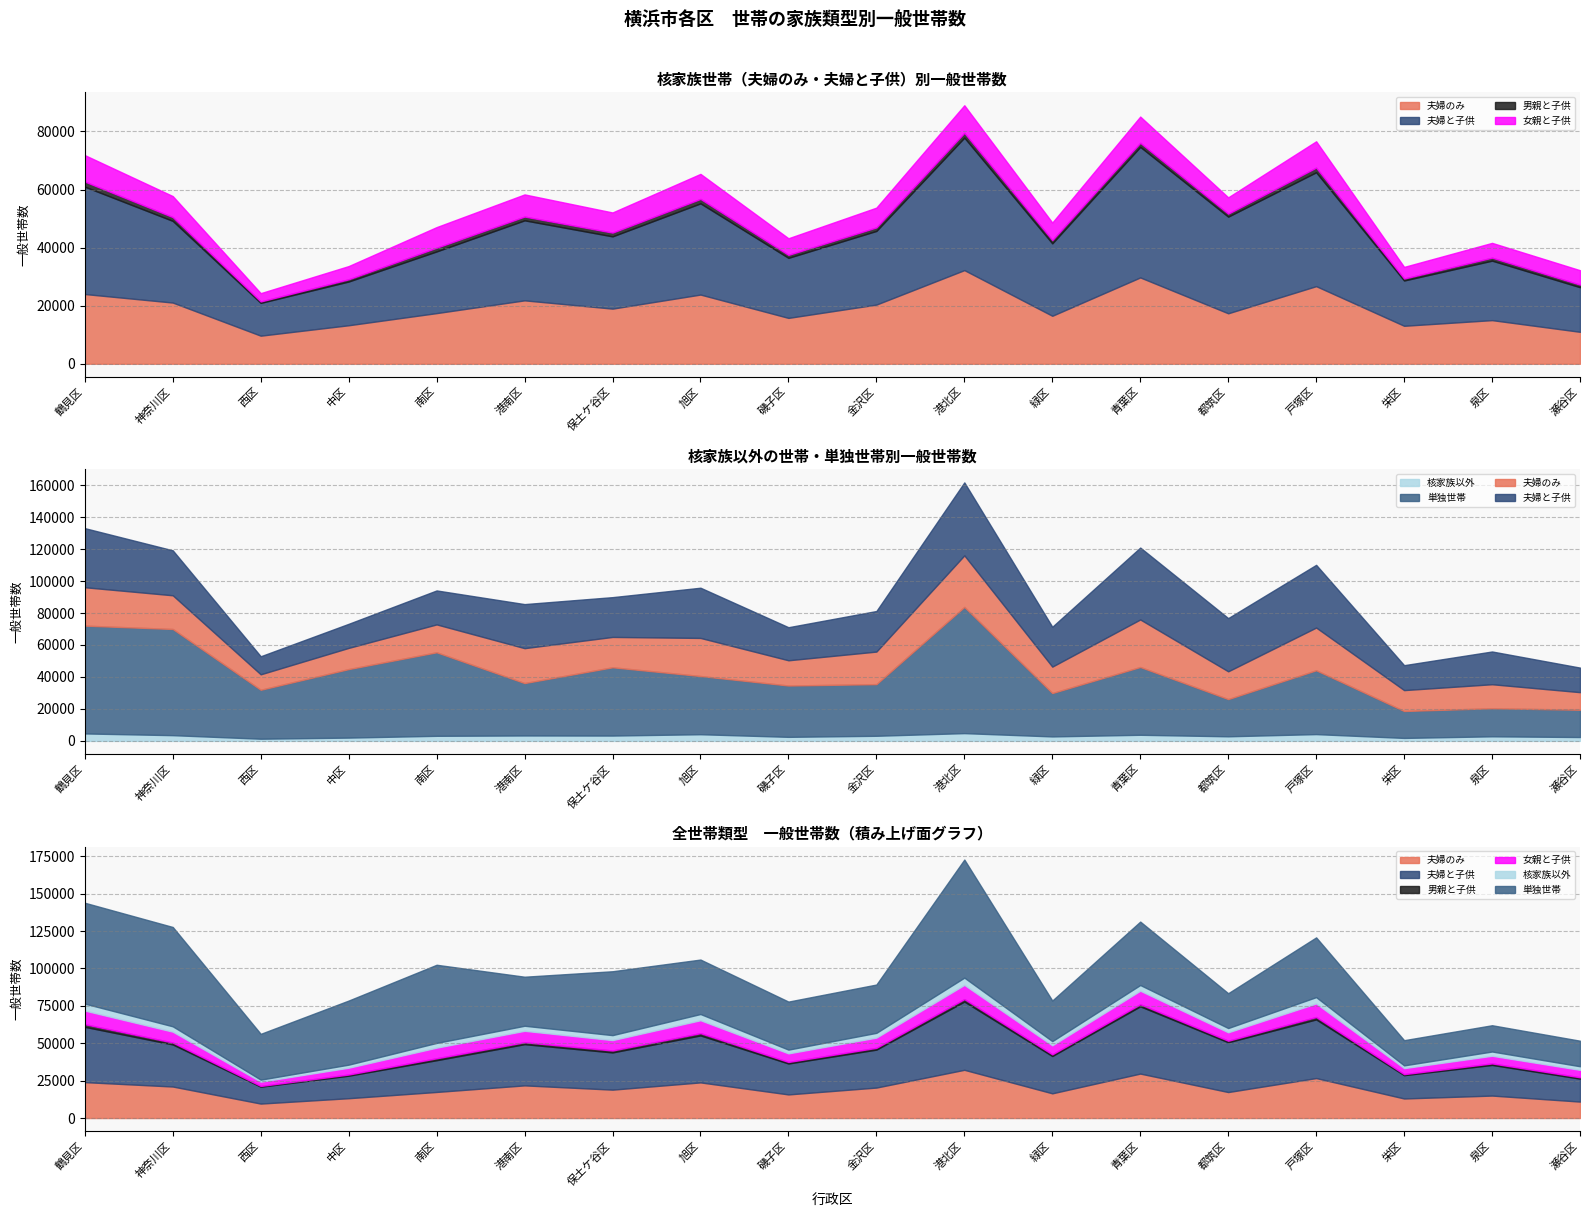

What is the total value across all series at 西区?

56292